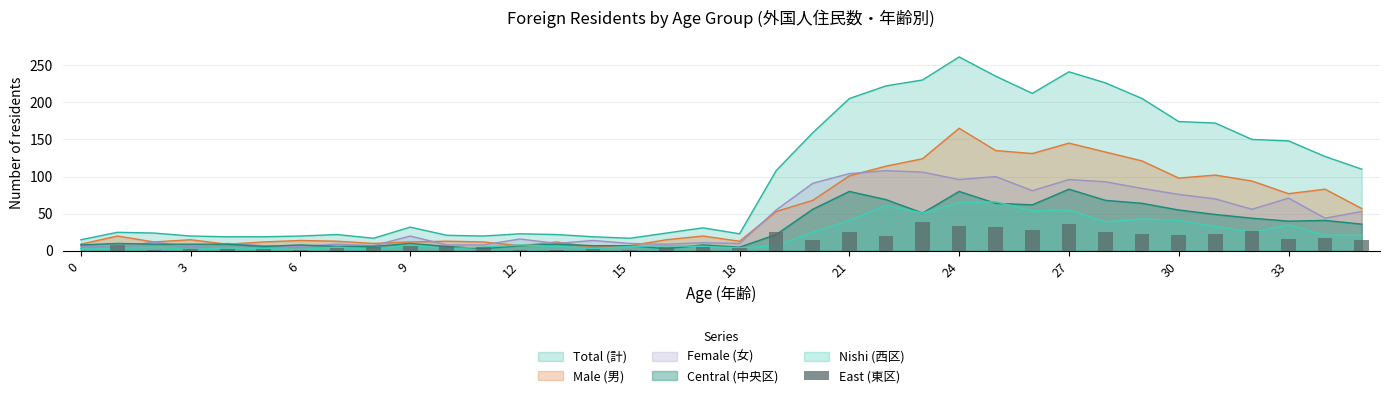

Is it true that the value at 21 is 8?

False